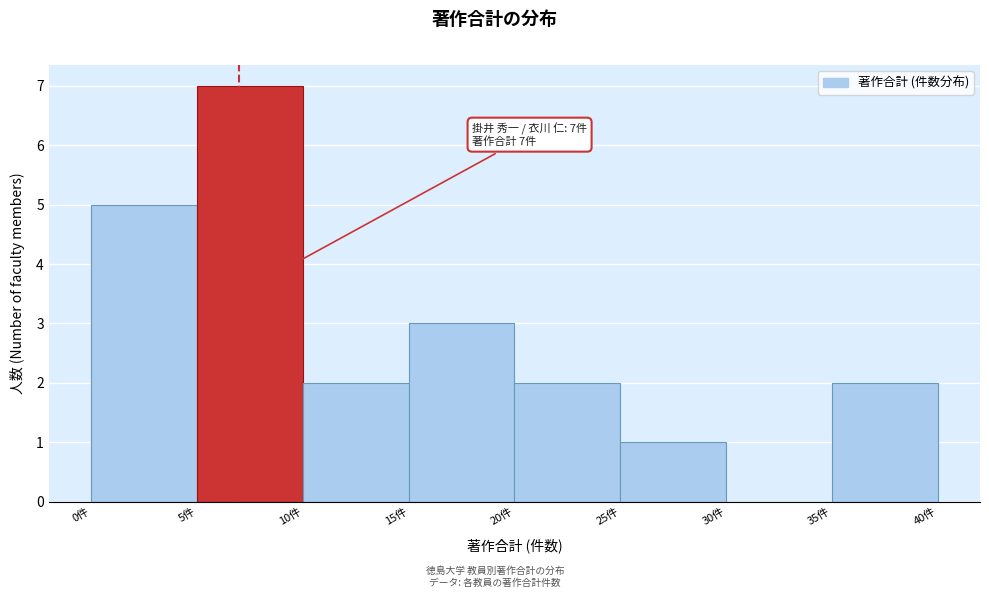

Which range on the x-axis has the tallest bar?

5 to 10